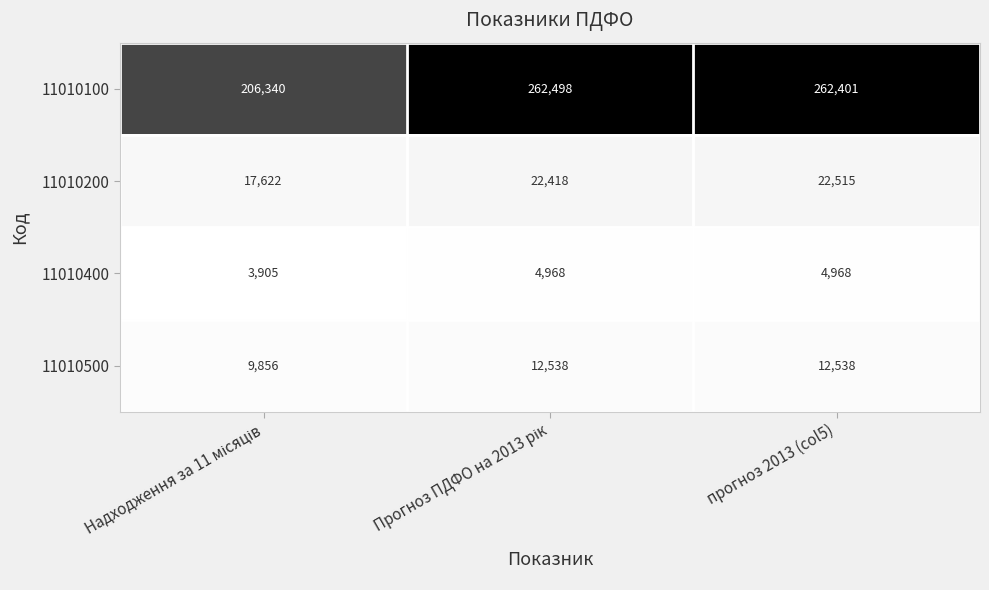

Is it true that 11010100 equals 170202 at прогноз 2013 (col5)?

False